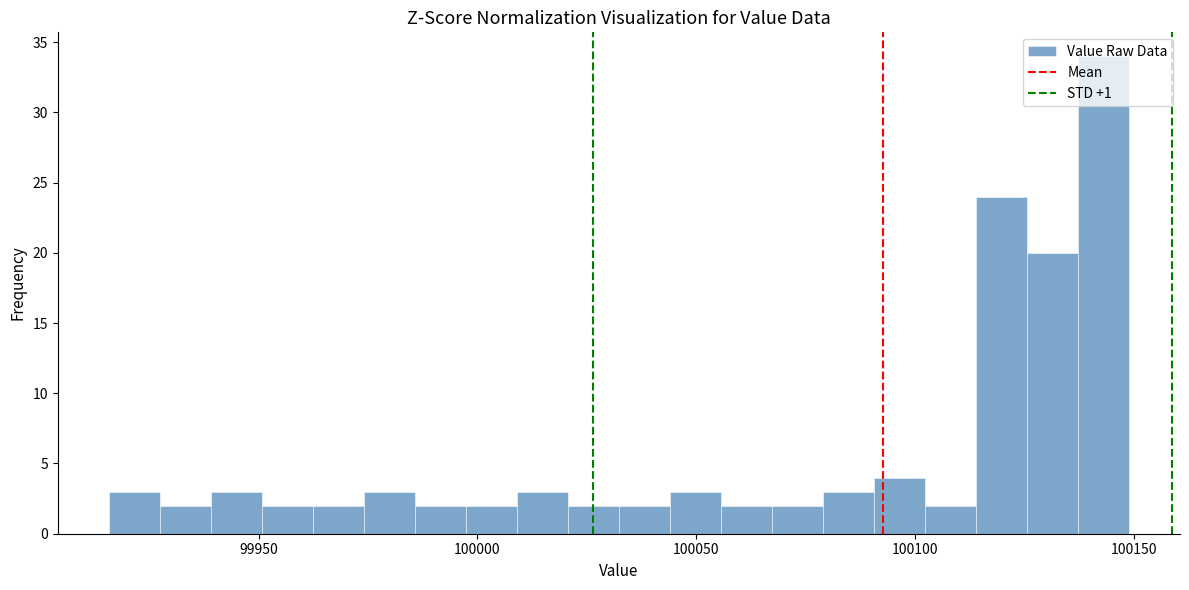

Read against the x-axis, roughly where is the centre of the tallest bar?

100145